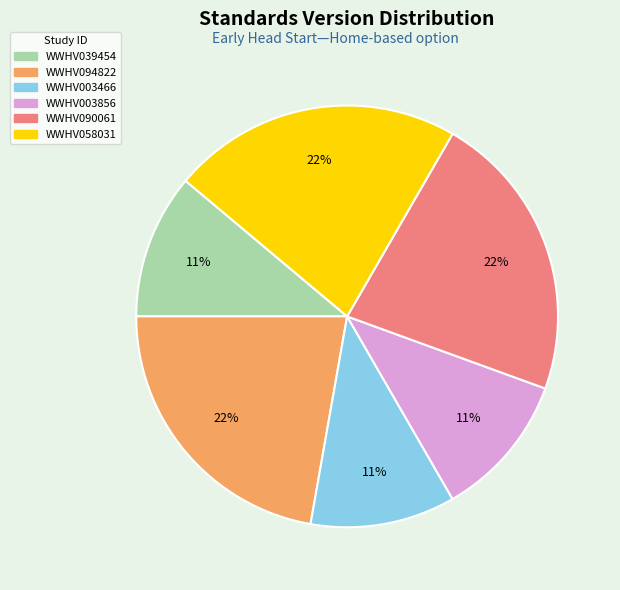

What percentage is the WWHV090061 slice, to the nearest percent?

22%